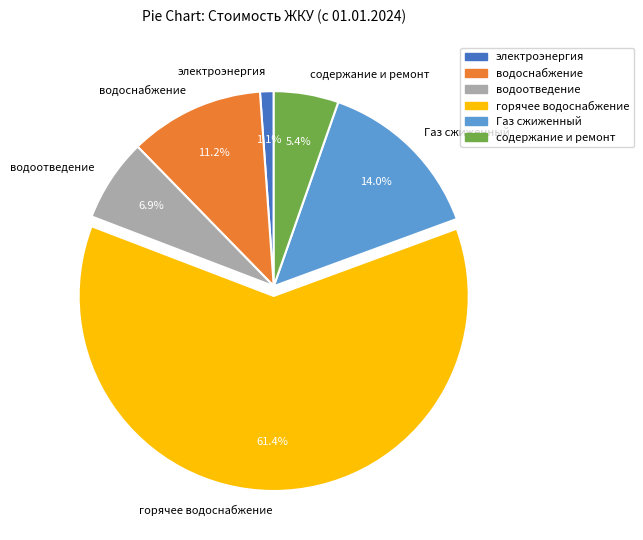

How many segments does this pie chart have?

6